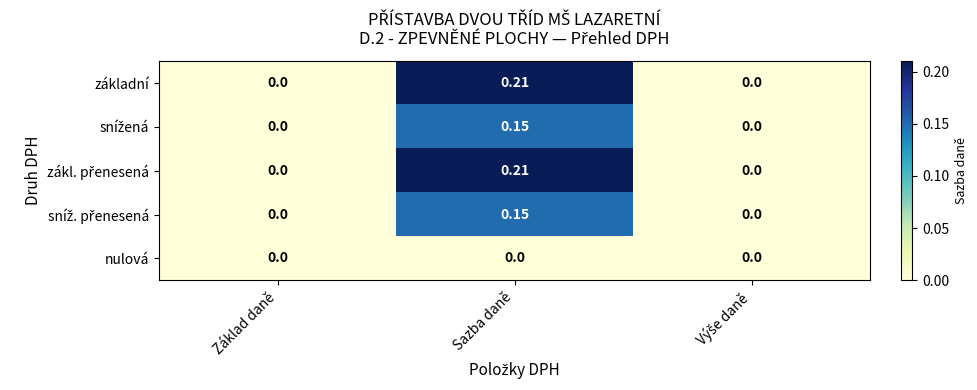

At which category is the sum across all series the highest?

Sazba daně